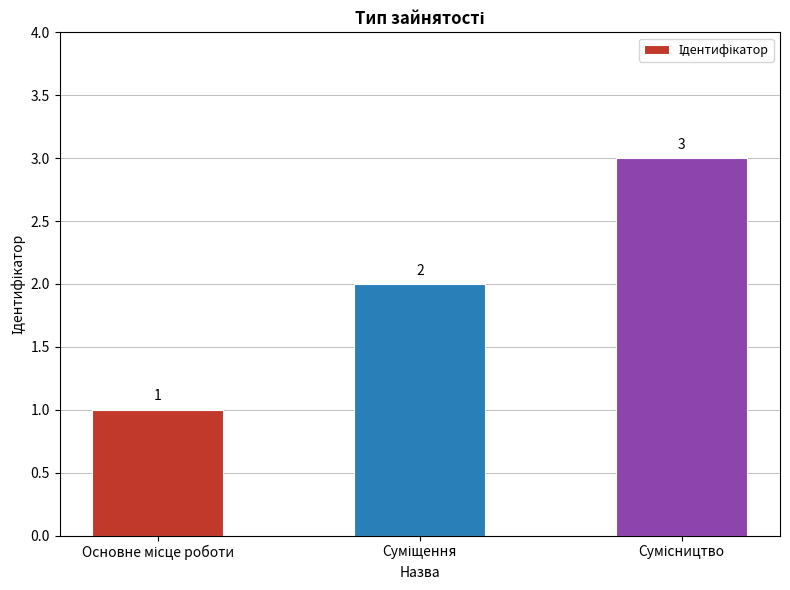

How many bars are there in total?

3